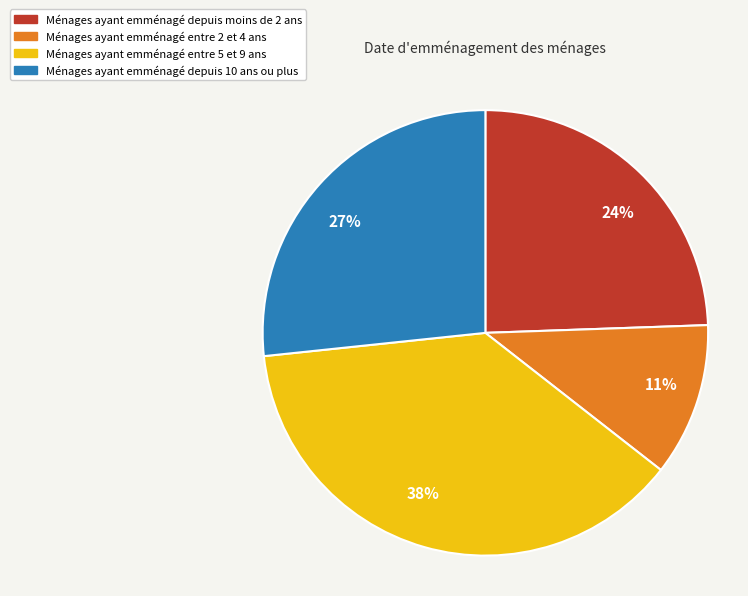

Is Ménages ayant emménagé entre 2 et 4 ans the majority of the pie?

No